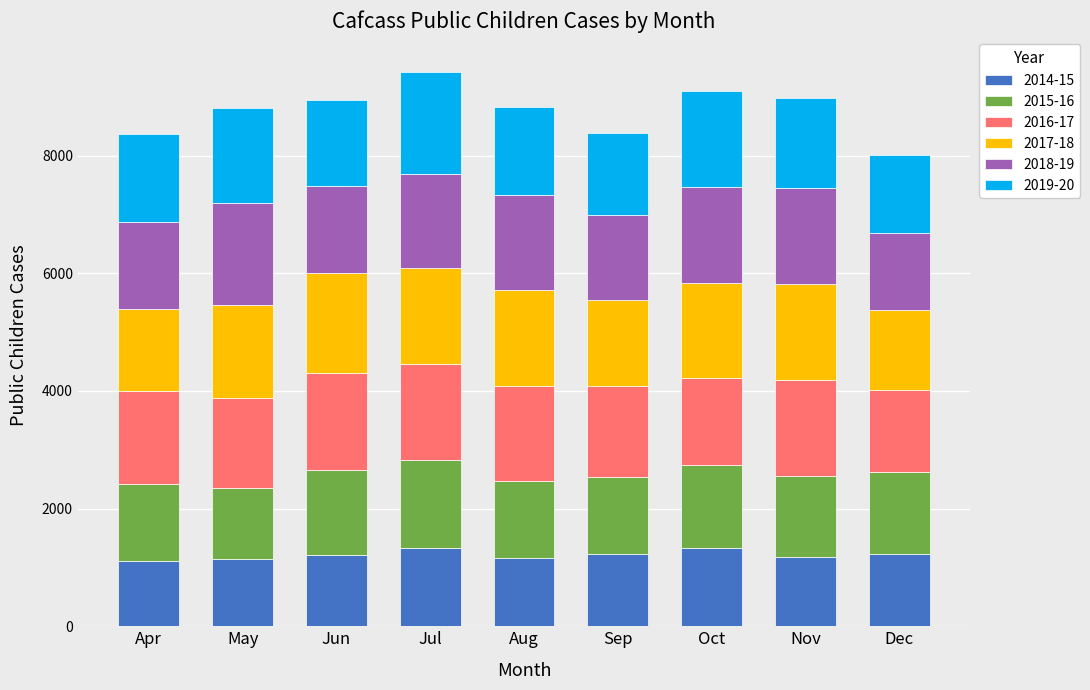

What are all the series names shown in the legend?

2014-15, 2015-16, 2016-17, 2017-18, 2018-19, 2019-20